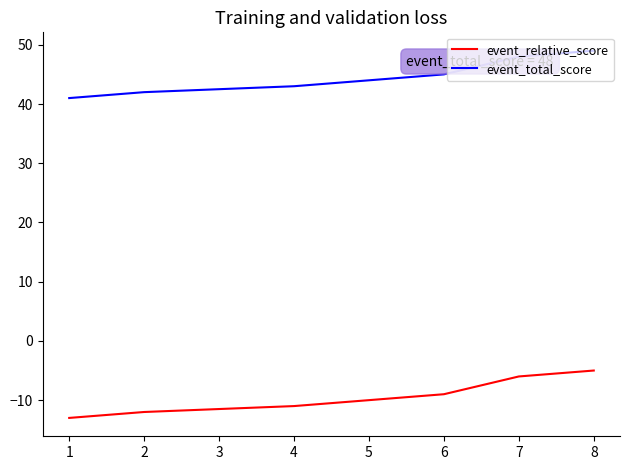

Between 7 and 4, which is larger?

7